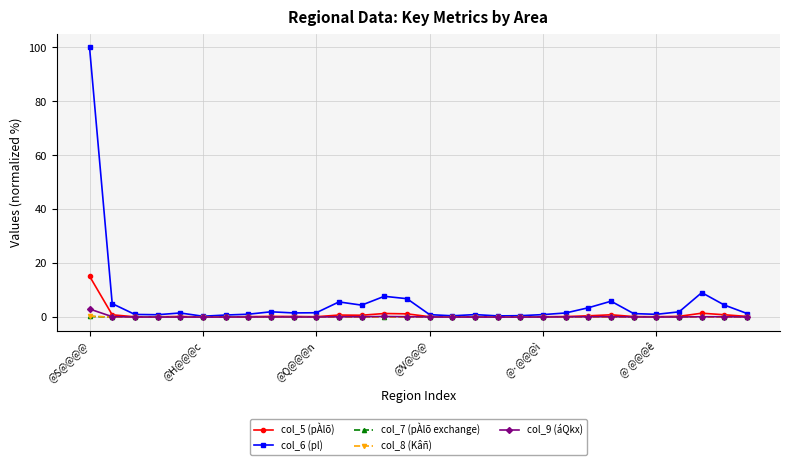

What are all the series names shown in the legend?

col_5 (pÀlõ), col_6 (pl), col_7 (pÀlõ exchange), col_8 (Kâñ), col_9 (áQkx)